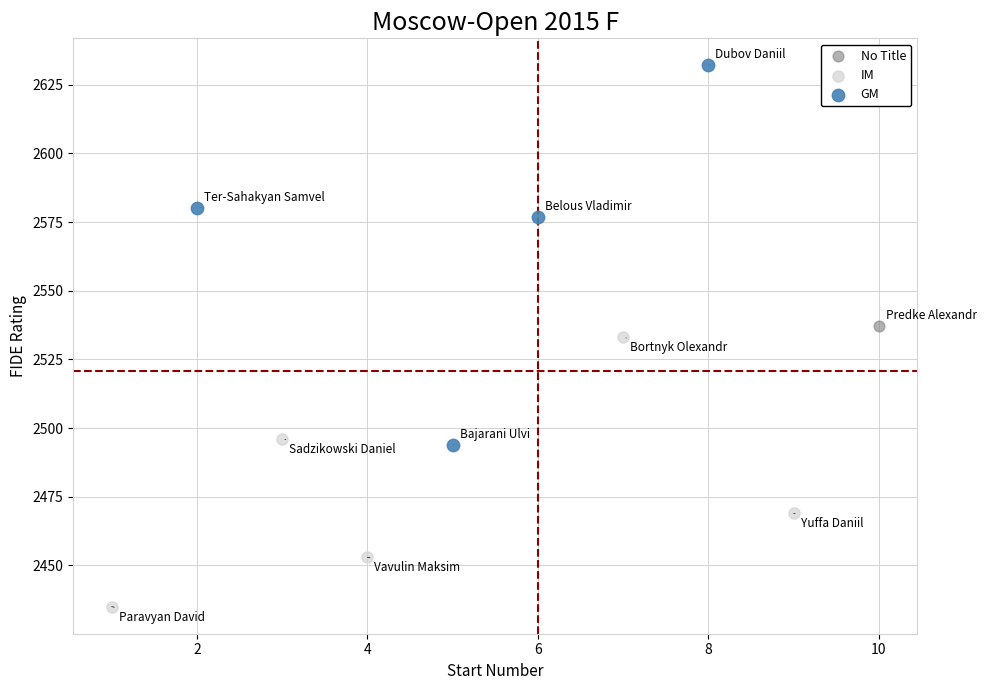

What are all the series names shown in the legend?

No Title, IM, GM